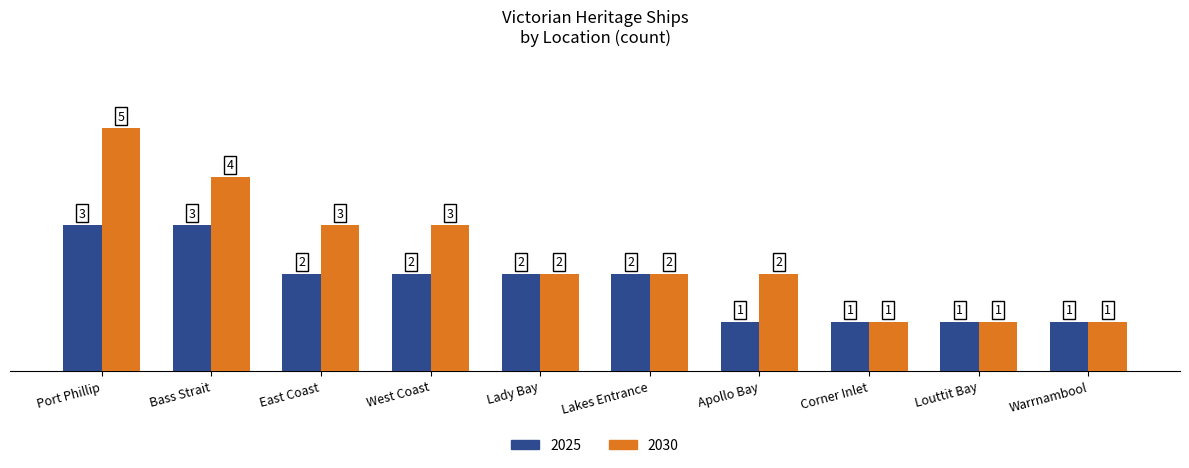

What is the label of the 8th bar from the right?

East Coast